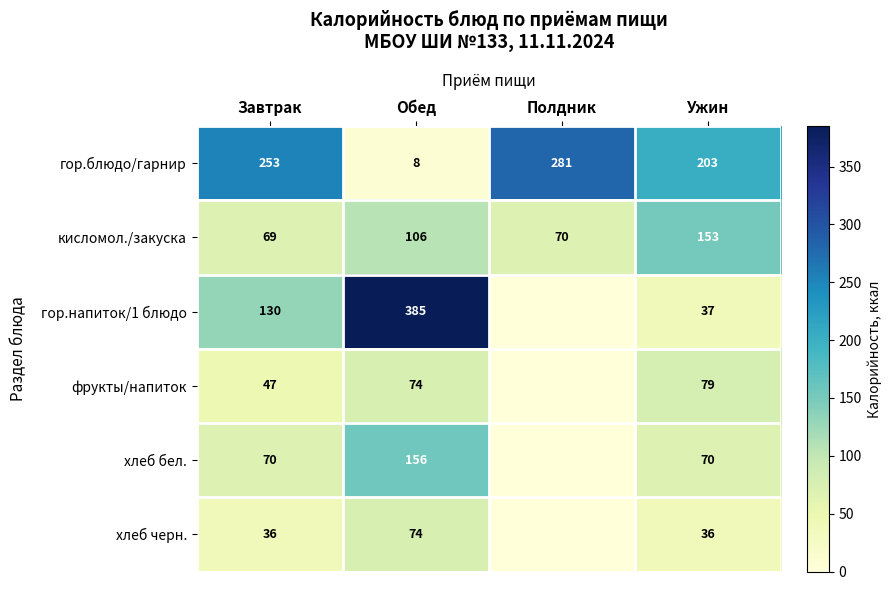

Between Обед and Ужин, which series saw the biggest shift?

гор.напиток/1 блюдо